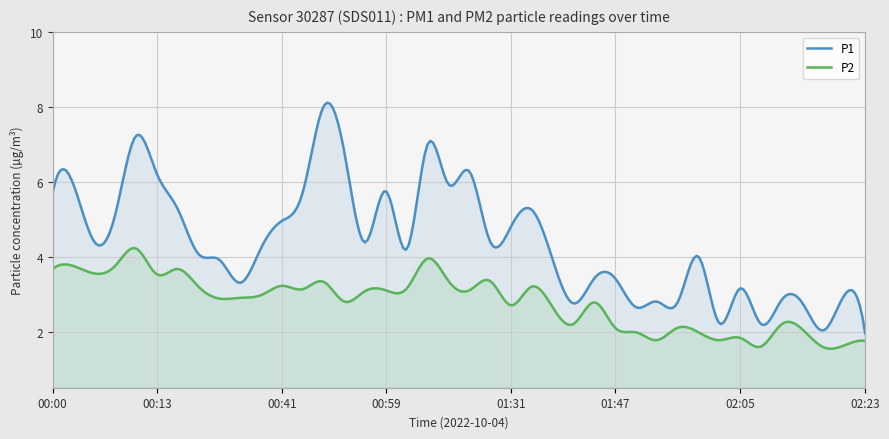

Read the P1 value at 00:00.

5.7